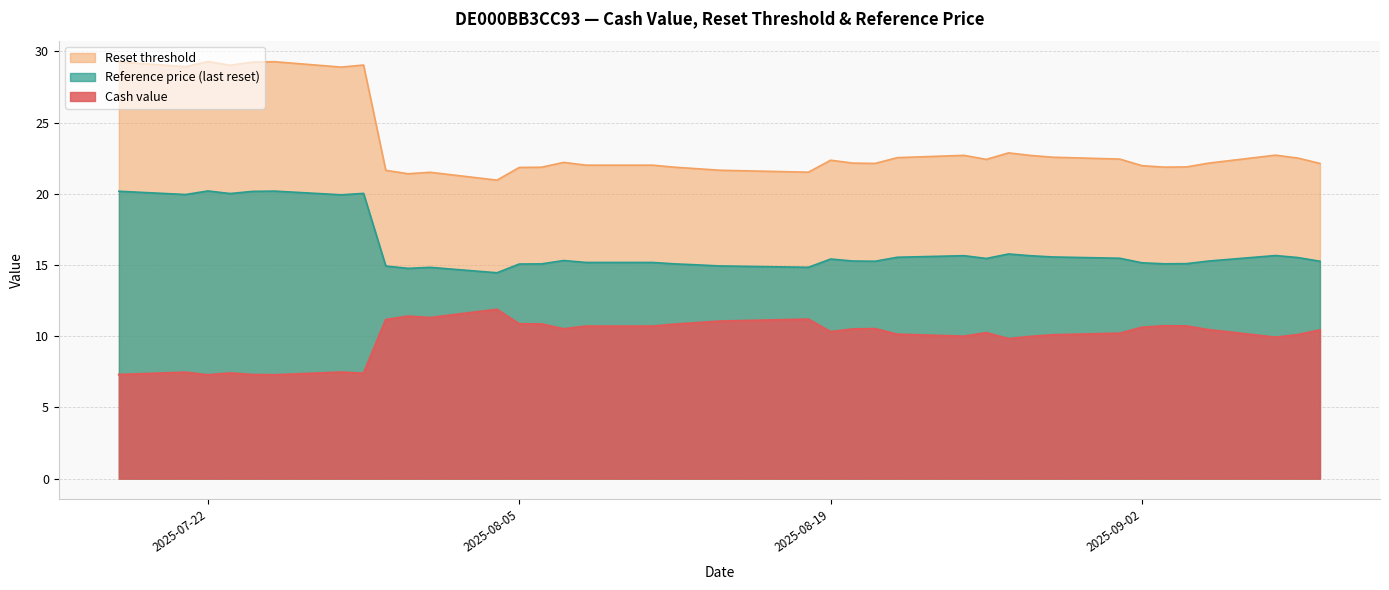

At how many categories does at least one series exceed 21?

37